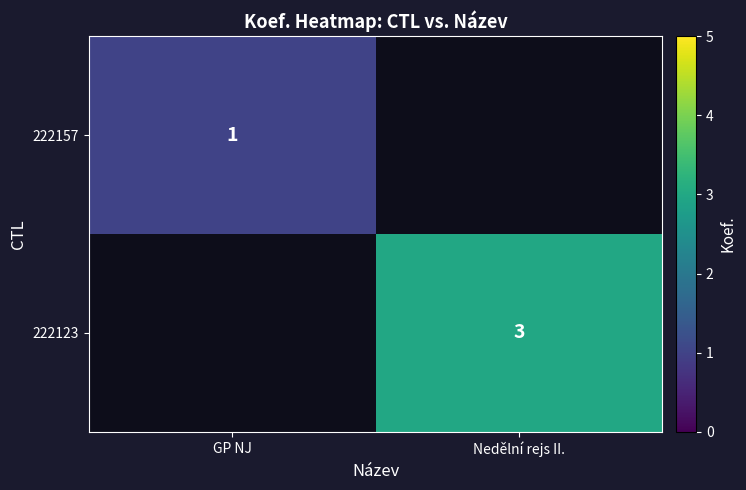

The 222157 series shows 1.0 at GP NJ. True or false?

True